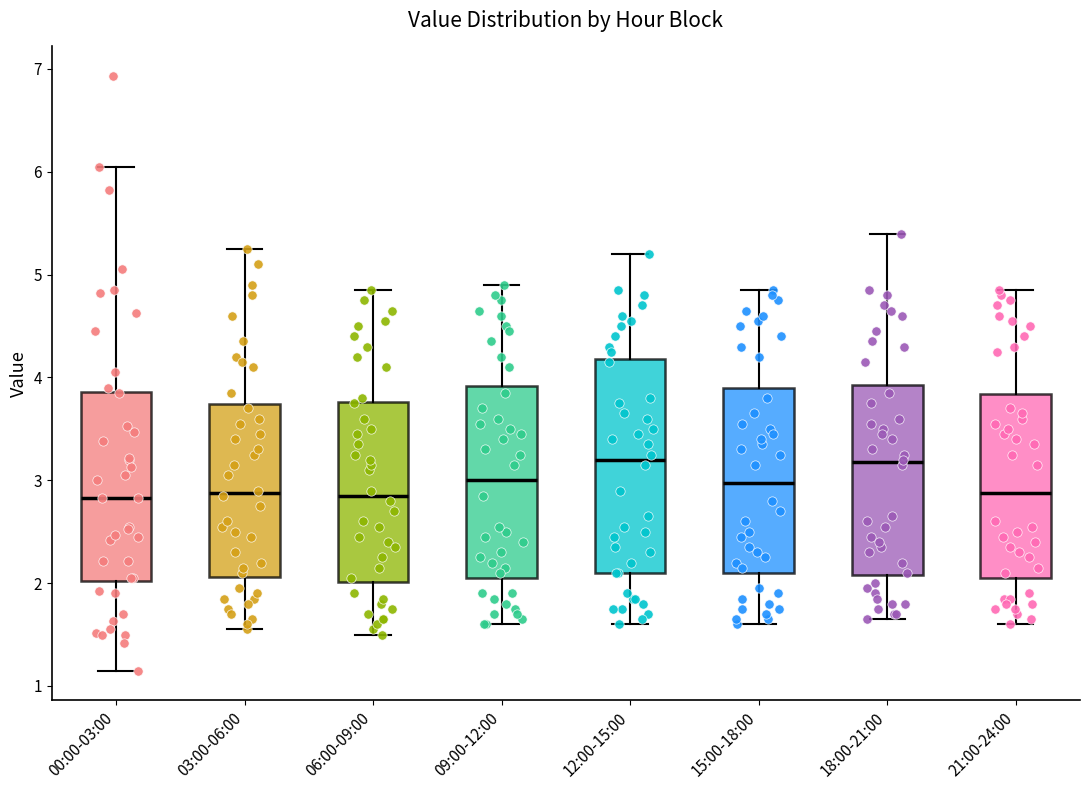

Reading left to right, transcribe this box plot: for each box, give where its median line is, the range the box spans, and where its two whiskers end, as read against the y-axis. The values are not printed on the chart, so give them approximately, as read against the axis.

00:00-03:00: median 2.8, box 2.0 to 3.9, whiskers 1.2 to 6.1
03:00-06:00: median 2.9, box 2.1 to 3.7, whiskers 1.6 to 5.3
06:00-09:00: median 2.9, box 2.0 to 3.8, whiskers 1.5 to 4.9
09:00-12:00: median 3.0, box 2.1 to 3.9, whiskers 1.6 to 4.9
12:00-15:00: median 3.2, box 2.1 to 4.2, whiskers 1.6 to 5.2
15:00-18:00: median 3.0, box 2.1 to 3.9, whiskers 1.6 to 4.9
18:00-21:00: median 3.2, box 2.1 to 3.9, whiskers 1.7 to 5.4
21:00-24:00: median 2.9, box 2.1 to 3.8, whiskers 1.6 to 4.9